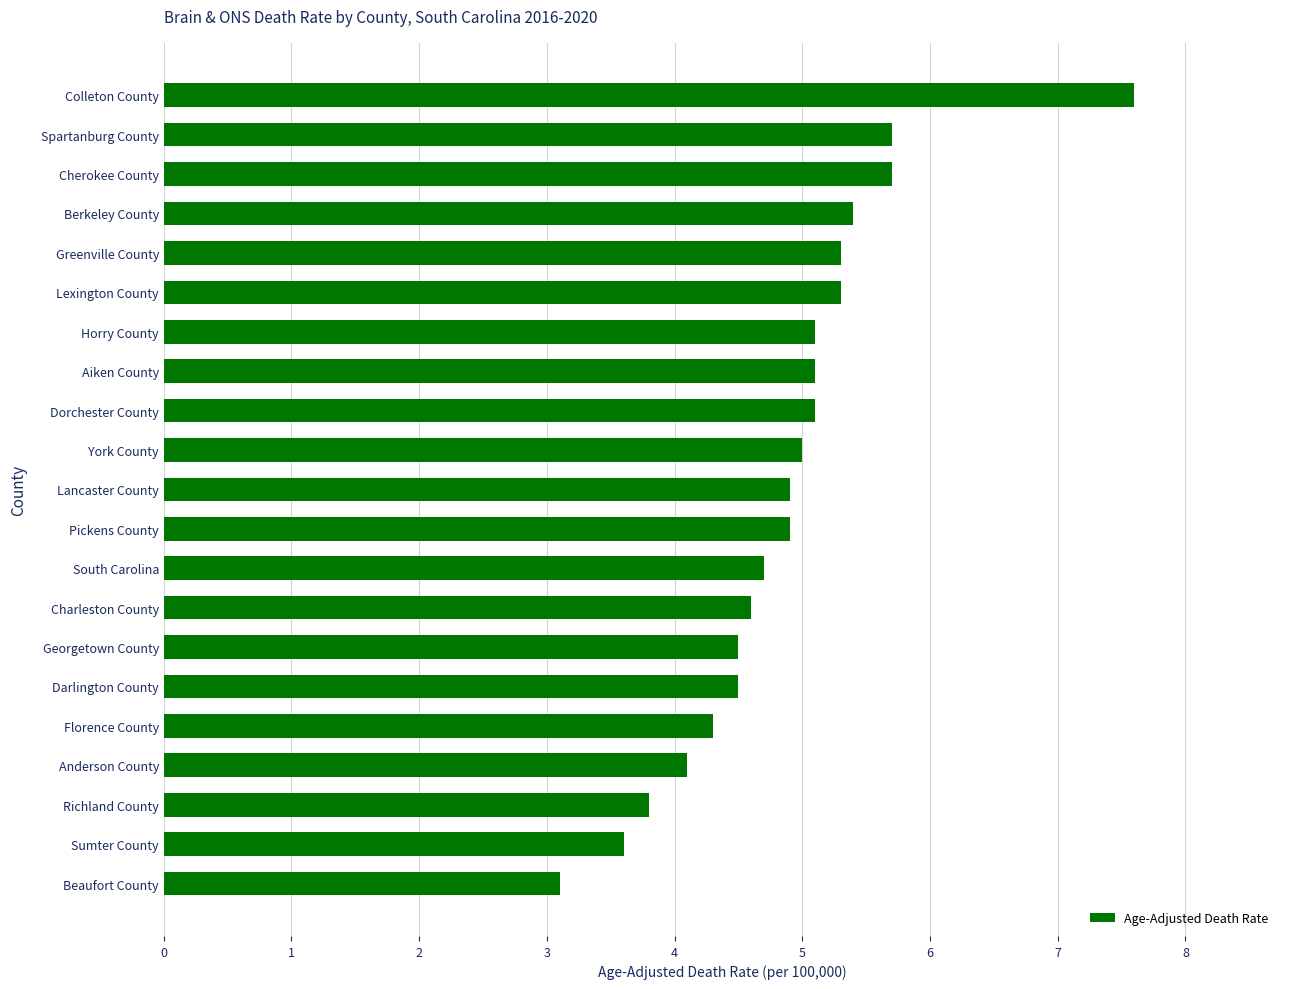

What is the sum of all values?

102.3